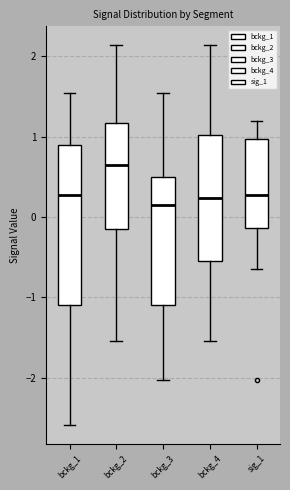

Which box is the tallest, from its lower edge to its upper edge?

bckg_1